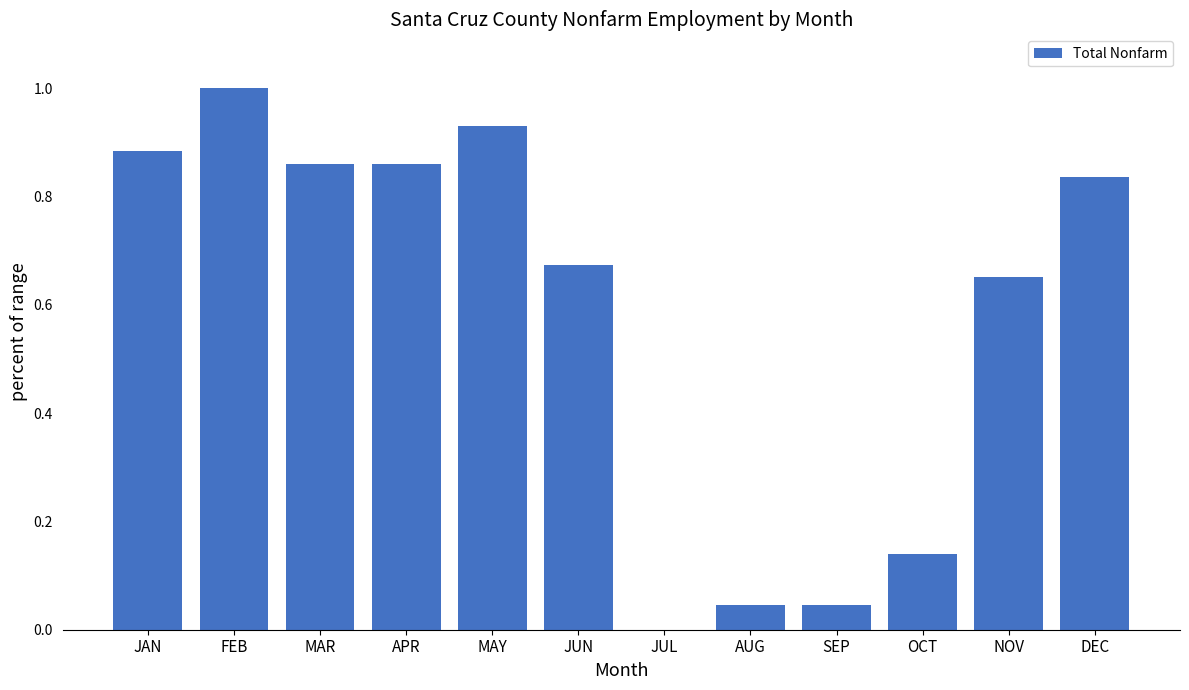

What is the sum of all values?

6.9